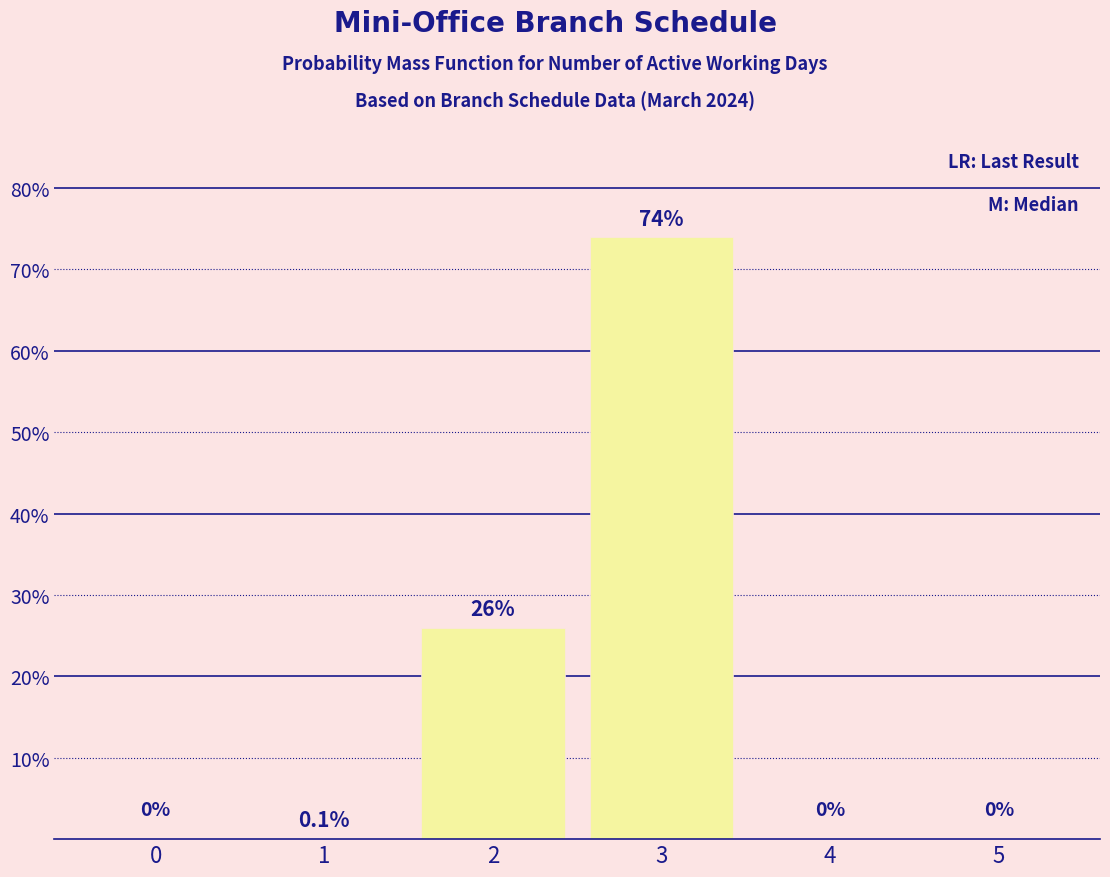

Reading right to left, list all the values displayed in this chart.

5=0.0	4=0.0	3=74.0	2=26.0	1=0.1	0=0.0